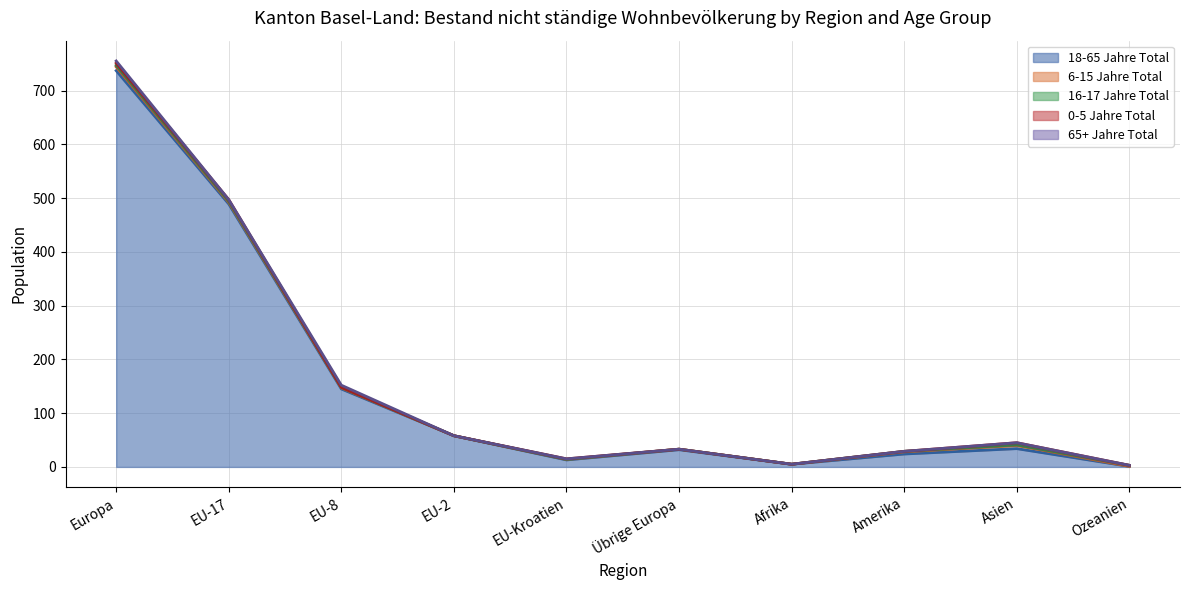

The 0-5 Jahre Total series shows 2 at Amerika. True or false?

False